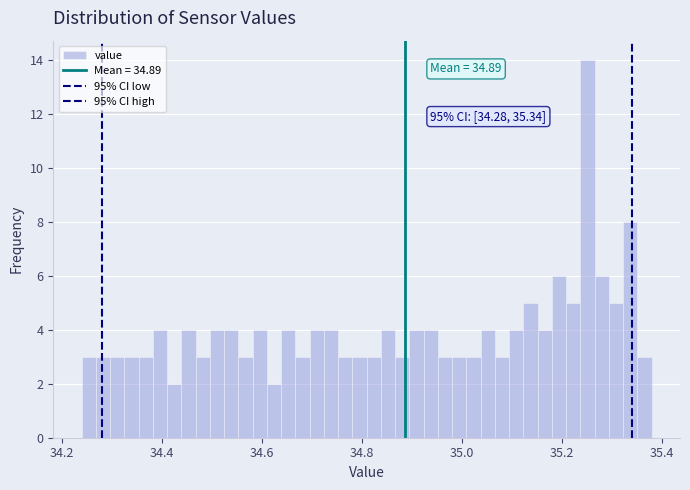

Around what value on the x-axis is the tallest bar? Give the approximate position of its centre, as read against the axis.

35.26